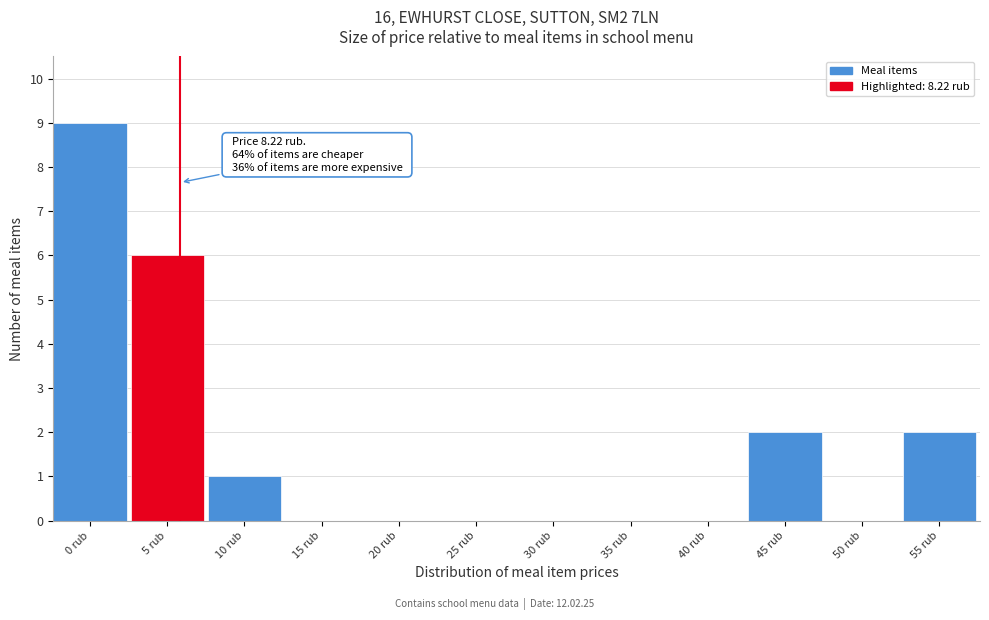

Reading left to right, list all the values displayed in this chart.

0 rub=9	5 rub=6	10 rub=1	15 rub=0	20 rub=0	25 rub=0	30 rub=0	35 rub=0	40 rub=0	45 rub=2	50 rub=0	55 rub=2